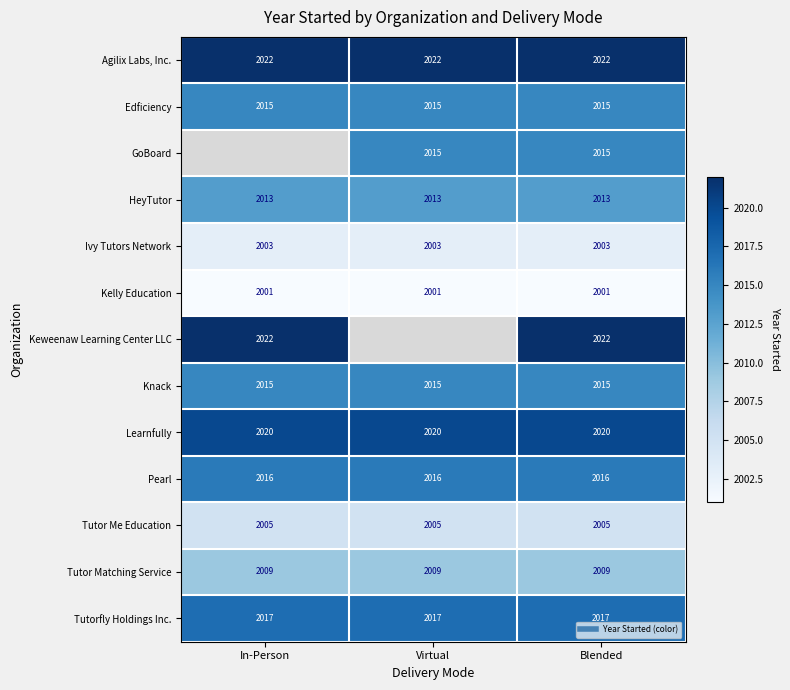

The Agilix Labs, Inc. series shows 3162.1 at In-Person. True or false?

False